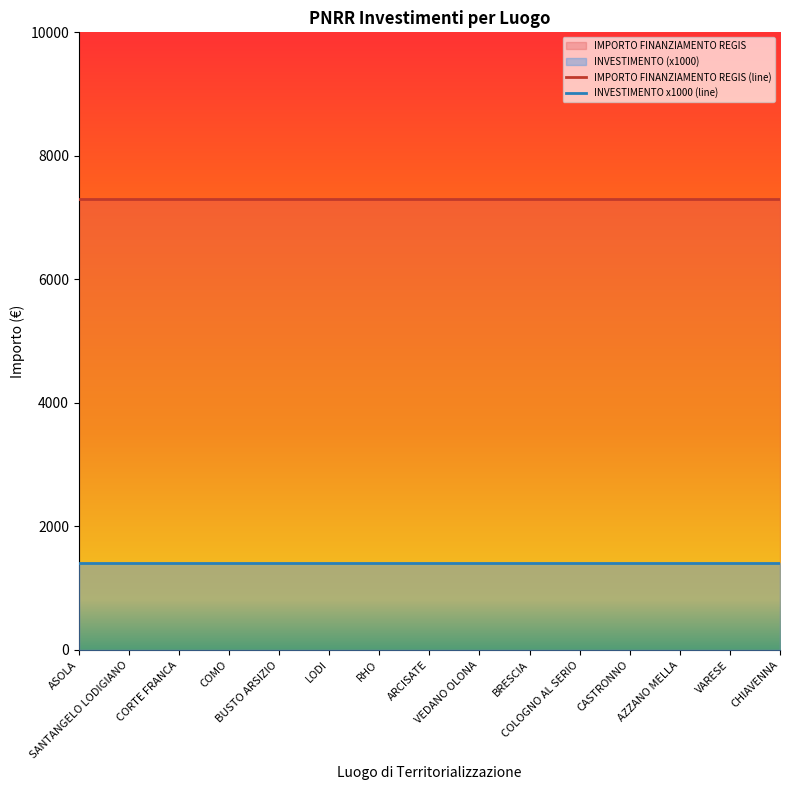

Is it true that IMPORTO FINANZIAMENTO REGIS equals 10279.9 at VEDANO OLONA?

False